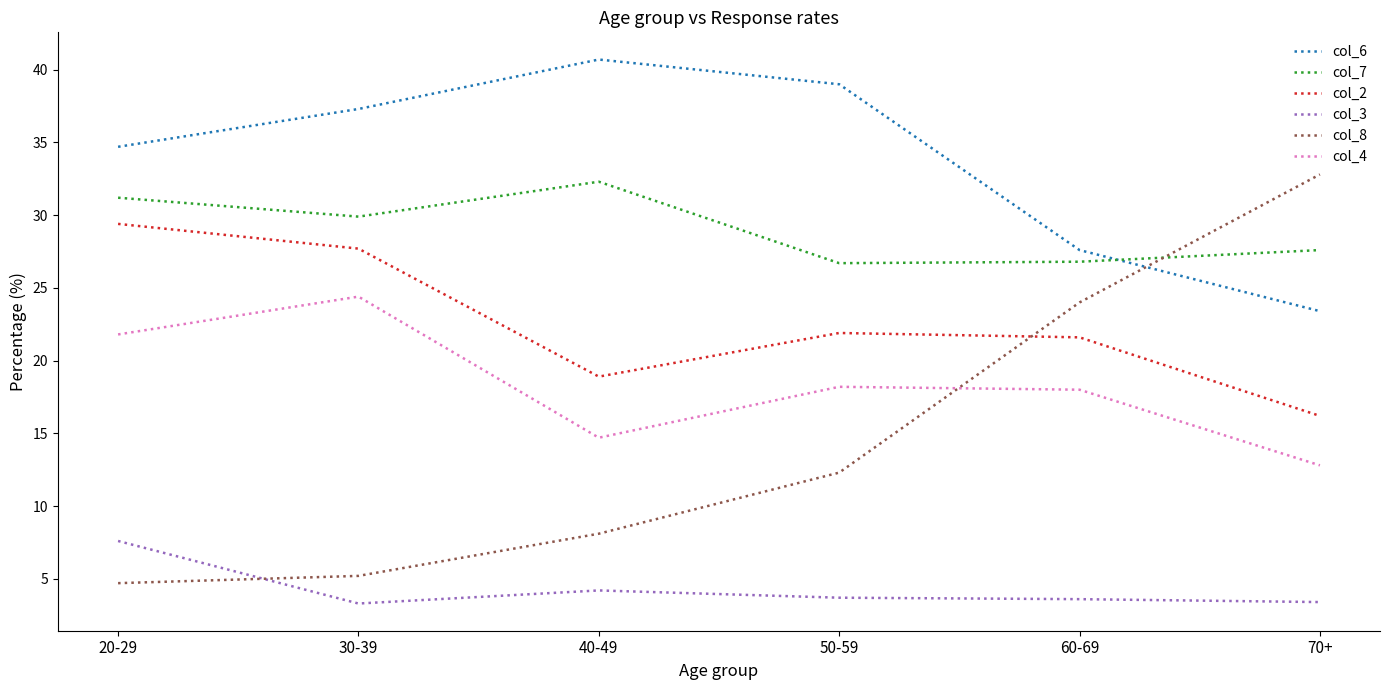

Between which two adjacent categories do col_7 and col_6 first intersect?

60-69 and 70+